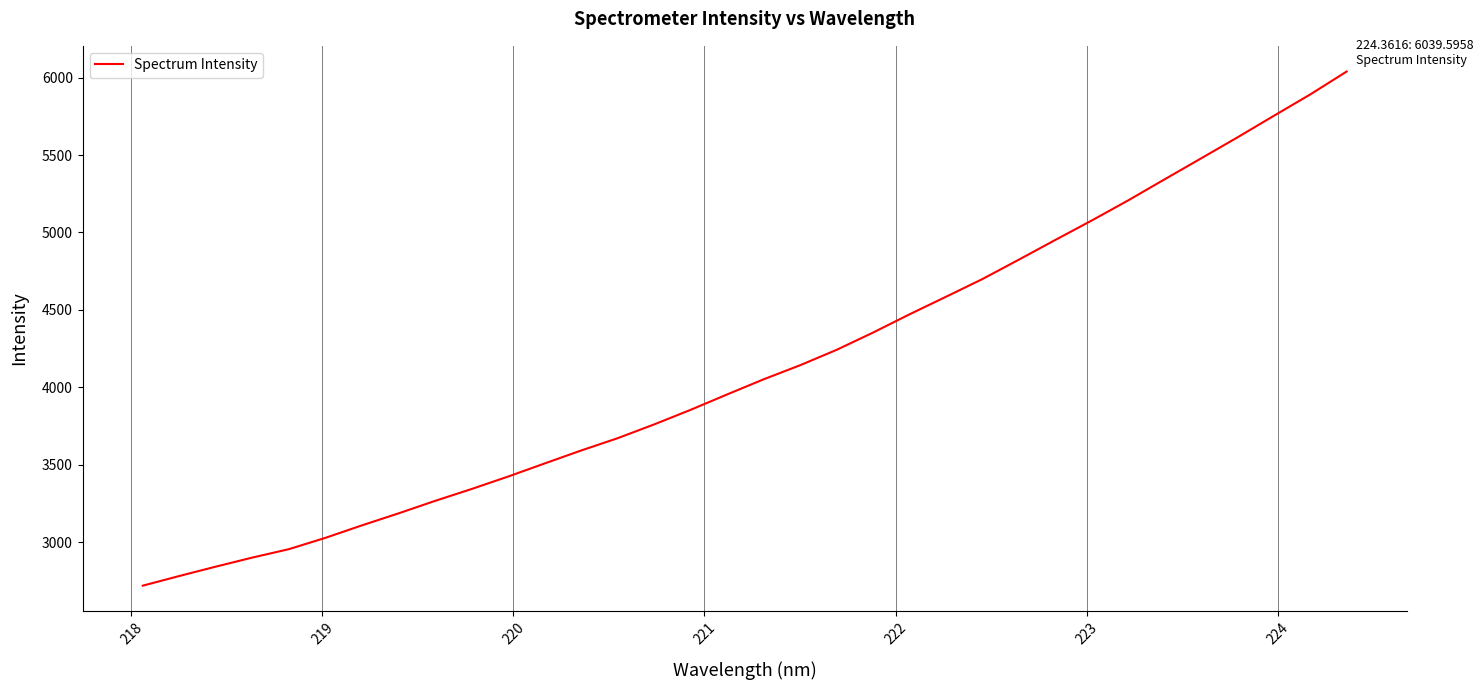

What is the maximum value shown in the chart?

6039.6